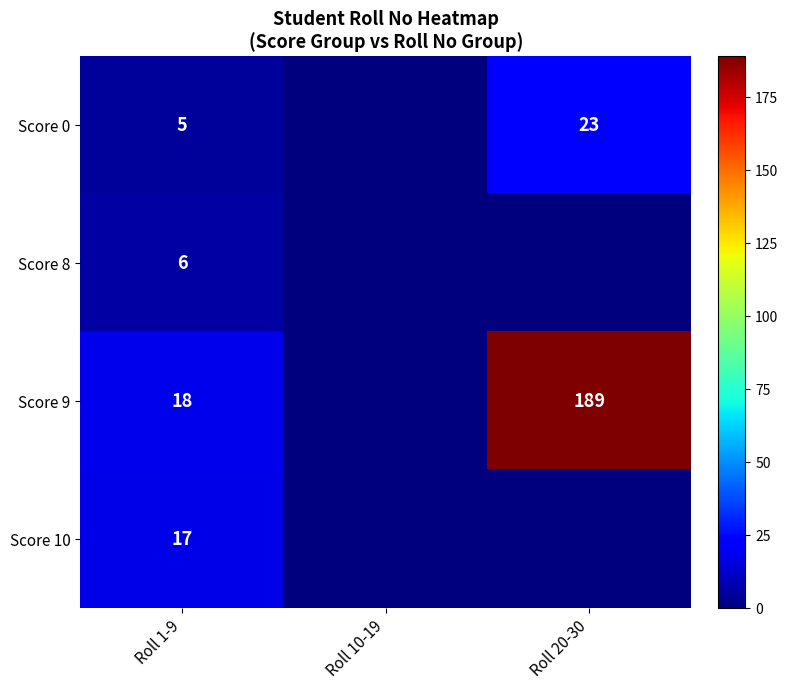

What is the difference between the Score 0 values at Roll 1-9 and Roll 20-30?

18